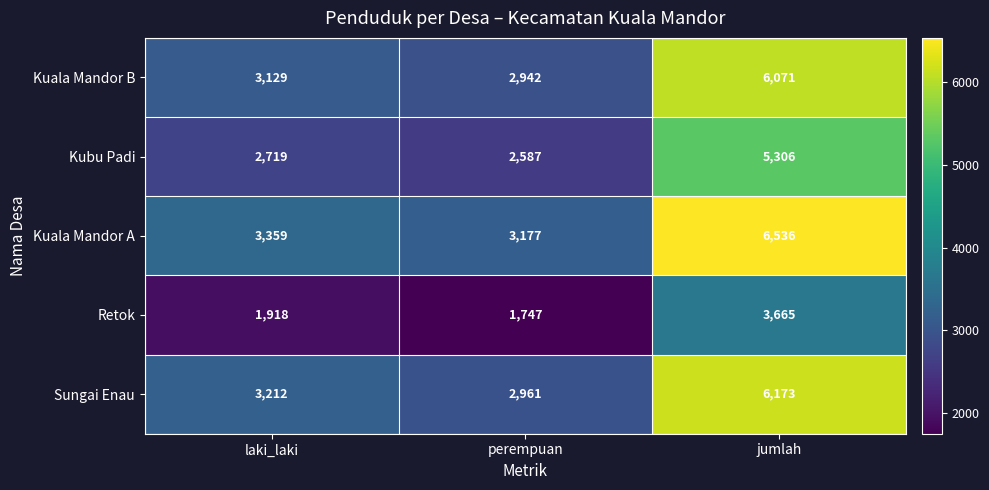

What is the maximum value shown in the chart?

6536